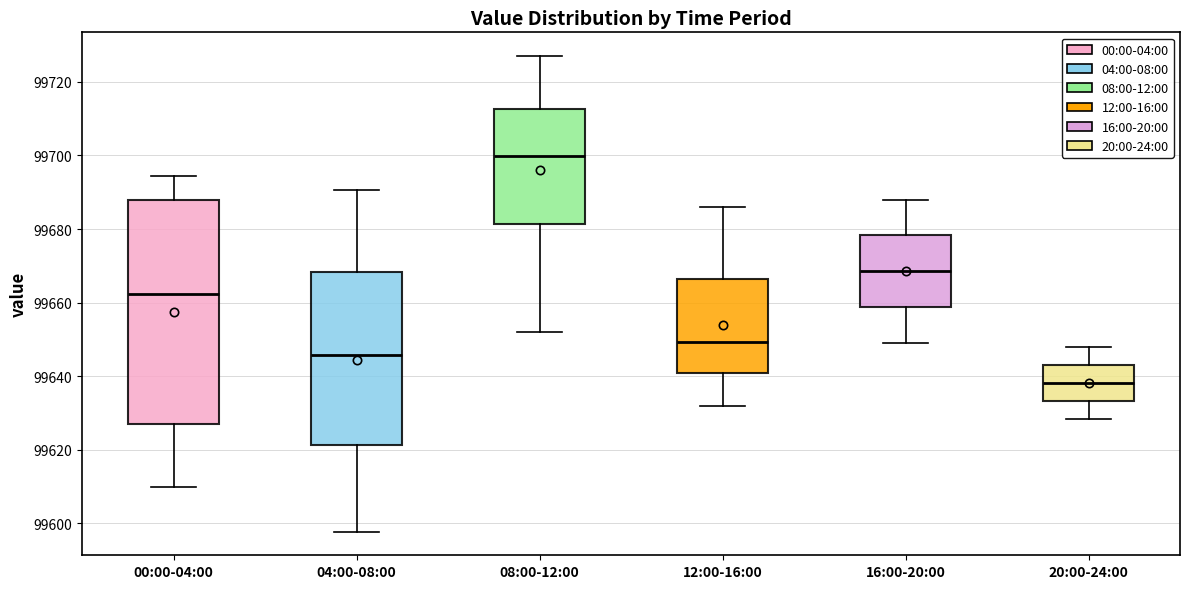

Reading left to right, read every box against the y-axis: the position of its median line, the range the box covers, and the ends of its whiskers. The values are not printed on the chart, so give them approximately, as read against the axis.

00:00-04:00: median 99662, box 99626 to 99688, whiskers 99610 to 99694
04:00-08:00: median 99646, box 99622 to 99668, whiskers 99598 to 99690
08:00-12:00: median 99700, box 99682 to 99712, whiskers 99652 to 99728
12:00-16:00: median 99650, box 99640 to 99666, whiskers 99632 to 99686
16:00-20:00: median 99668, box 99658 to 99678, whiskers 99650 to 99688
20:00-24:00: median 99638, box 99634 to 99644, whiskers 99628 to 99648